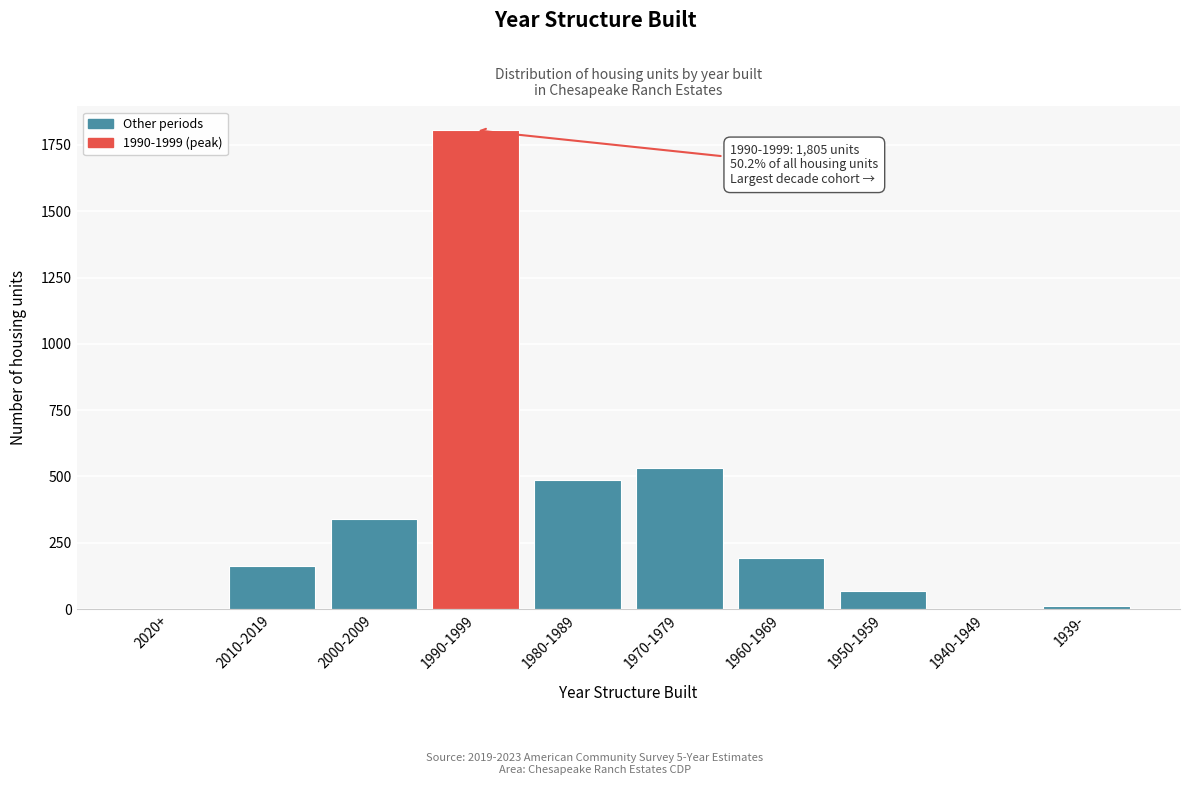

Reading left to right, extract all data points from this chart.

2020+=0	2010-2019=163	2000-2009=339	1990-1999=1805	1980-1989=486	1970-1979=533	1960-1969=191	1950-1959=68	1940-1949=0	1939-=13